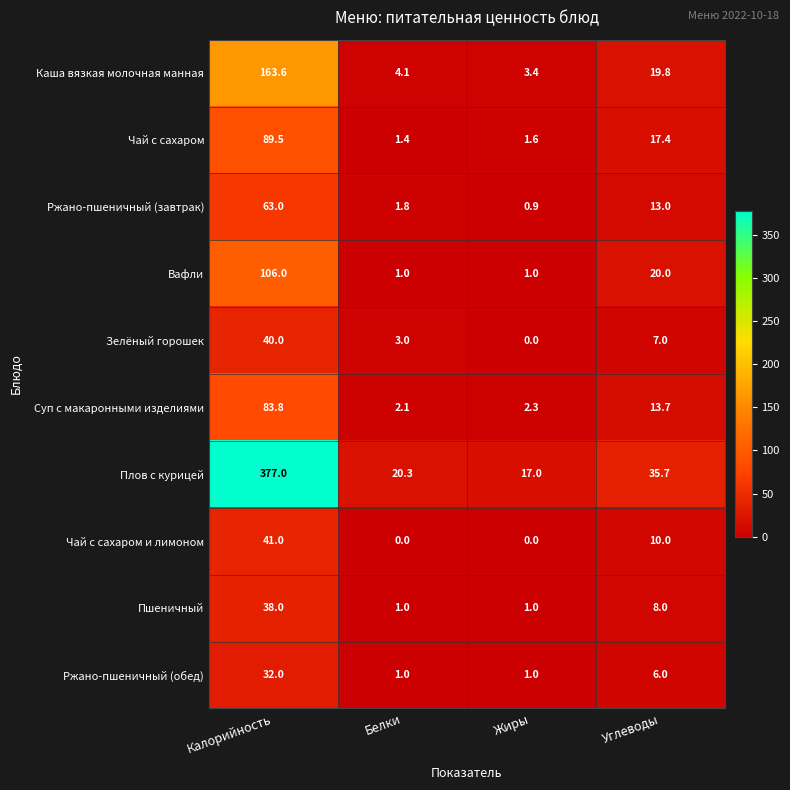

What is the total value across all series at Углеводы?

150.6